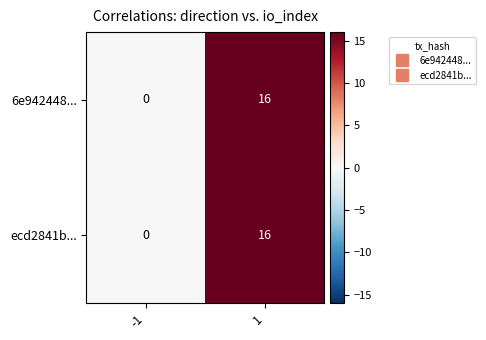

Count the number of categories in the chart.

2